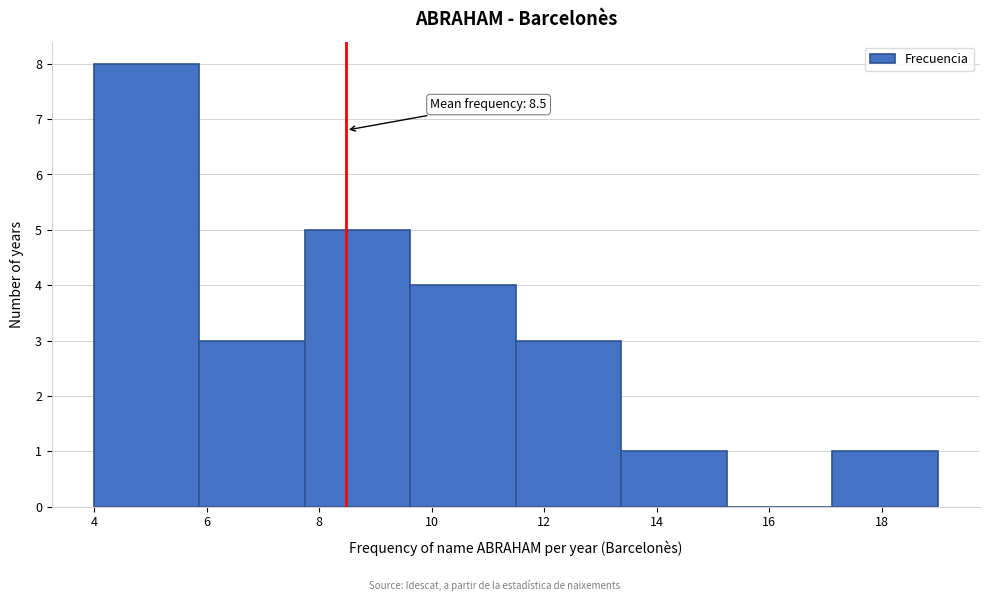

Over which range of the x-axis is the bar tallest?

4.0 to 5.8